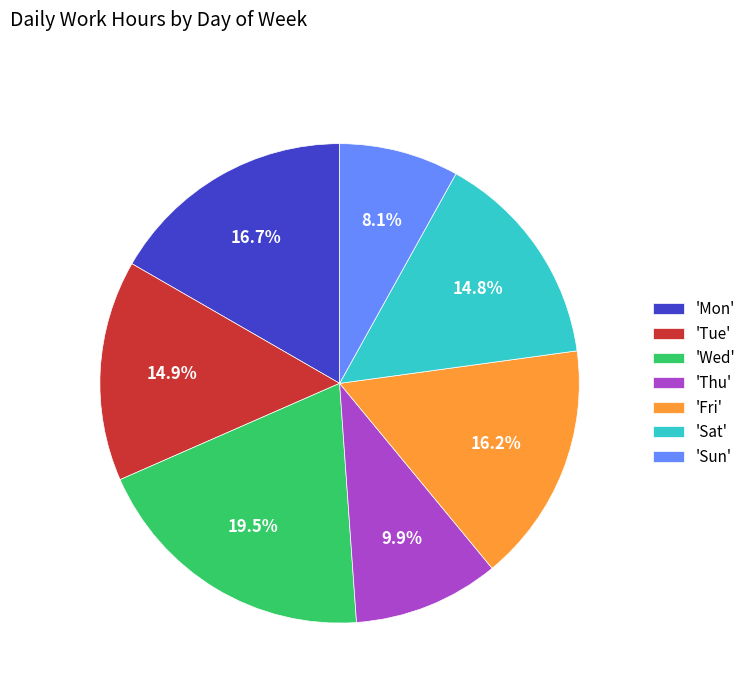

Which slice is the smallest?

'Sun'